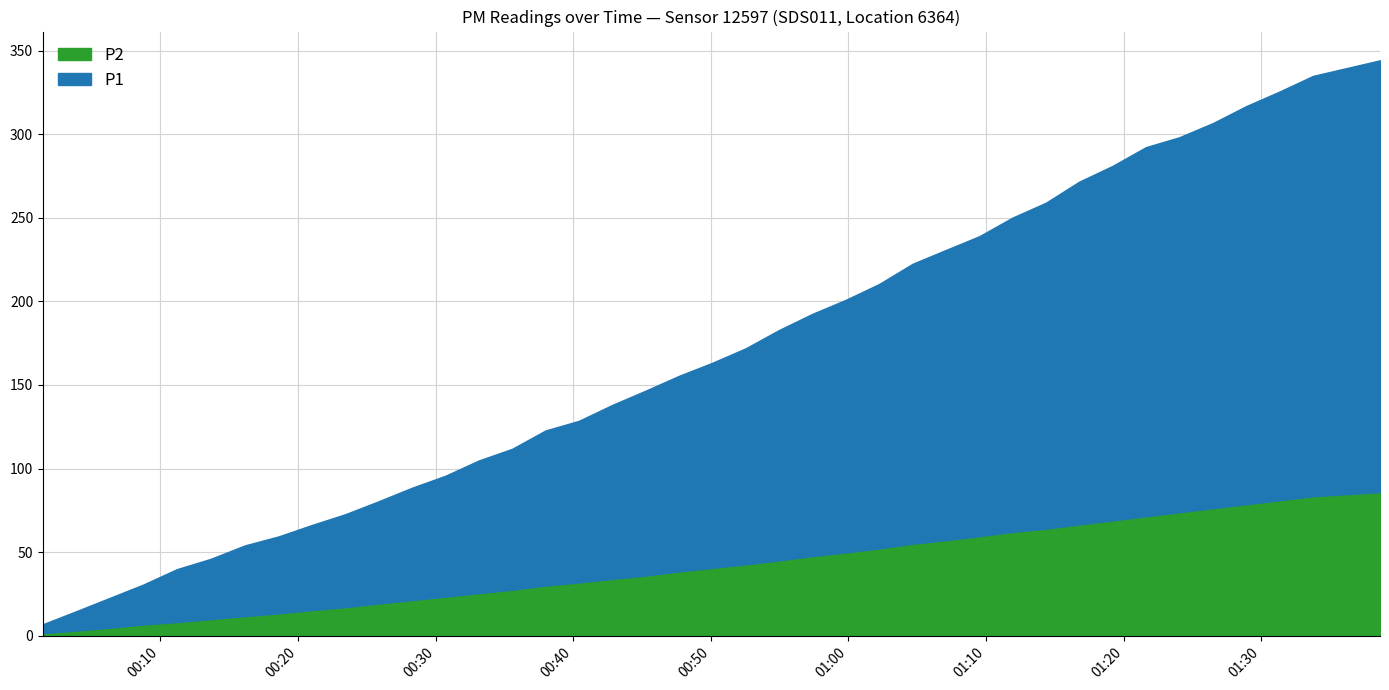

What is the difference between the maximum and second lowest values in the P2 series?

82.8